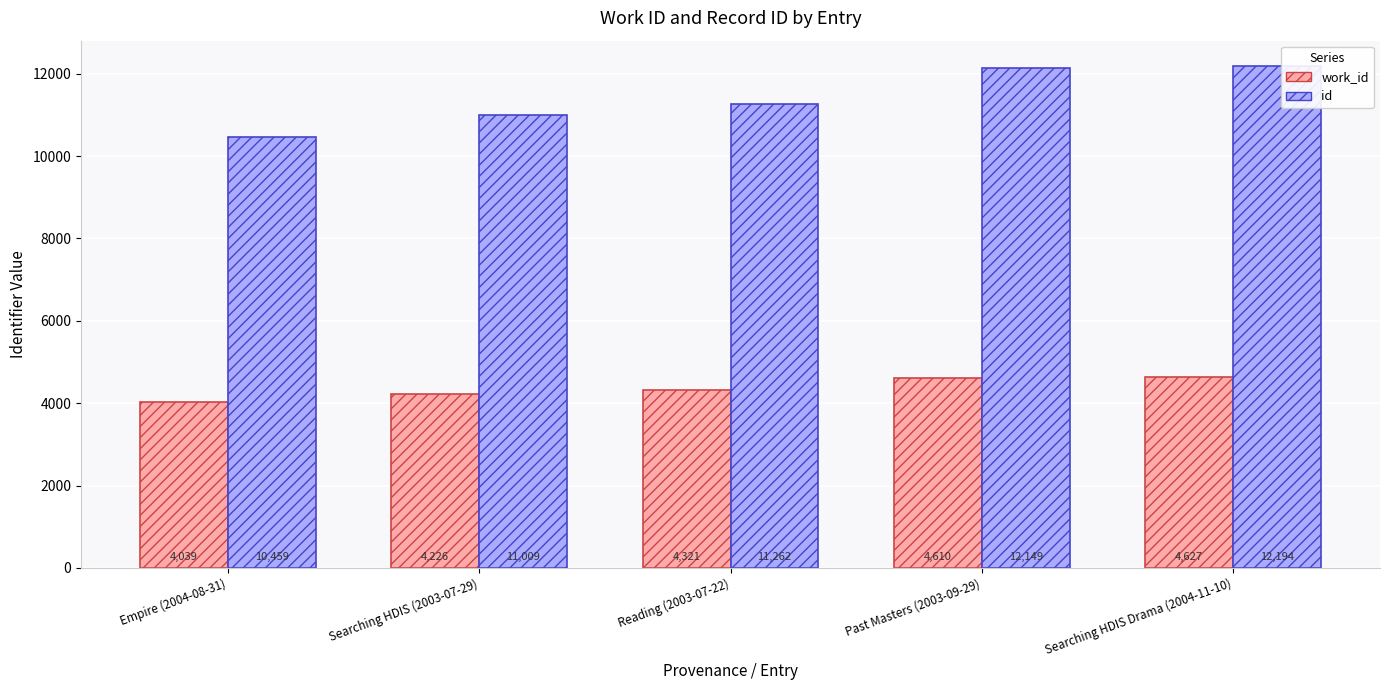

Reading left to right, transcribe all the data shown in this chart.

work_id: 4039	4226	4321	4610	4627
id: 10459	11009	11262	12149	12194